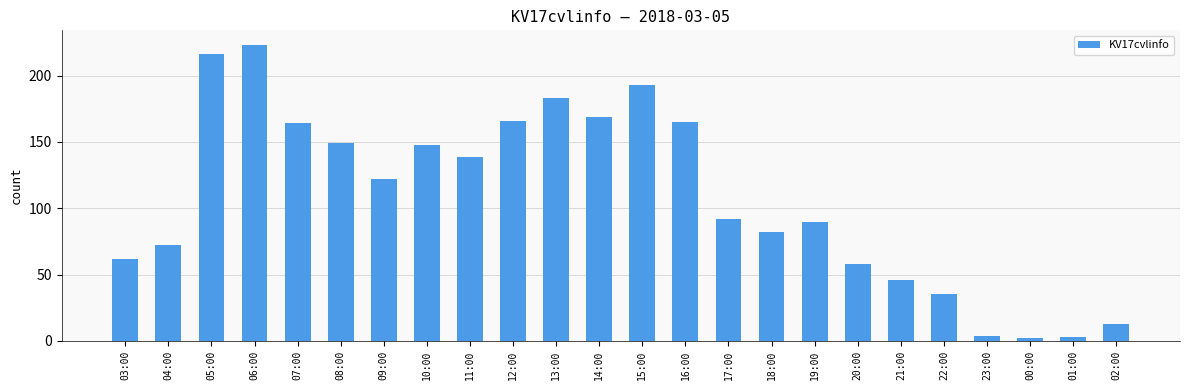

What is the difference between the maximum and second lowest values?

220